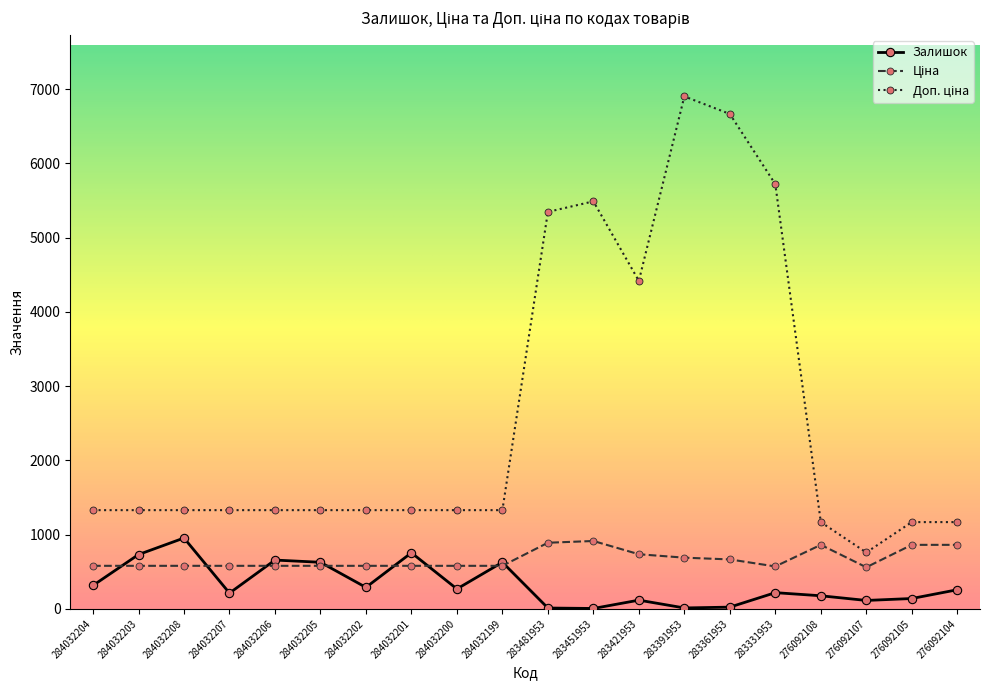

What is the total value across all series at 283391953?

7605.6